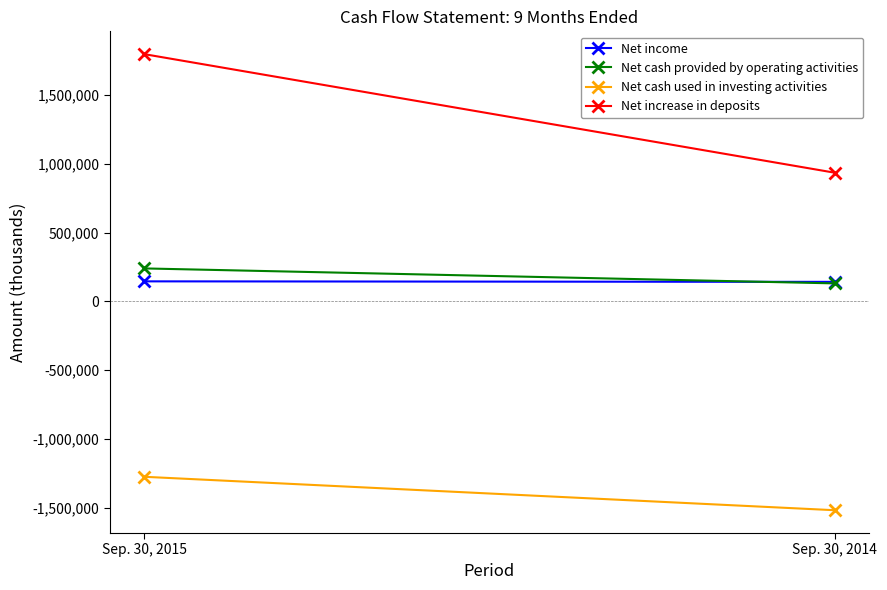

What are all the series names shown in the legend?

Net income, Net cash provided by operating activities, Net cash used in investing activities, Net increase in deposits